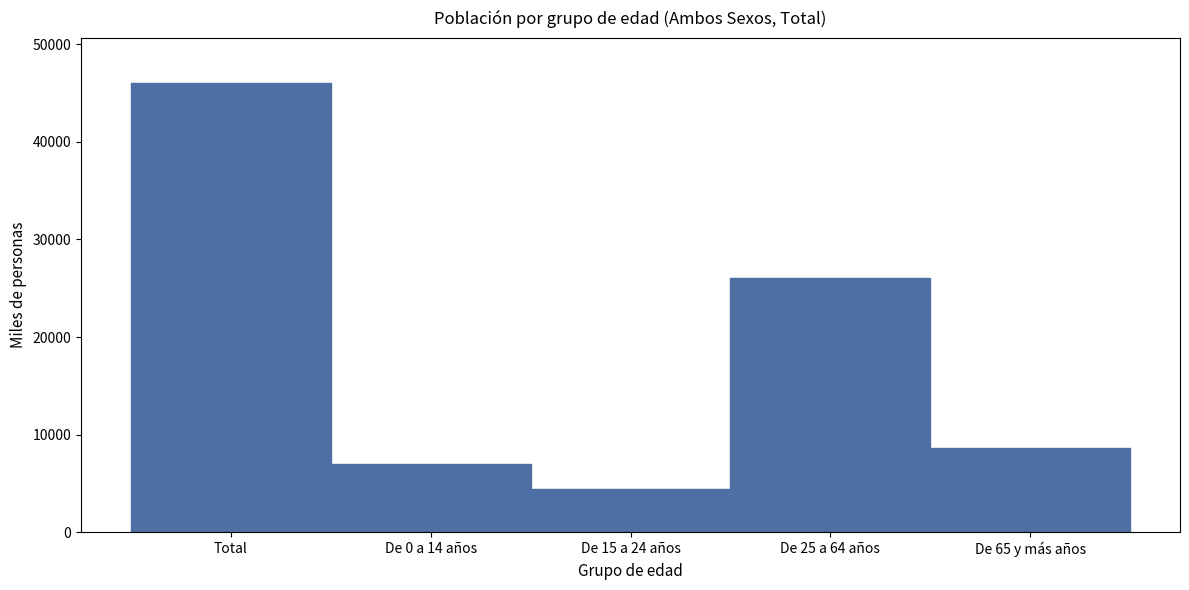

Reading left to right, list all the values displayed in this chart.

Total=46043.7	De 0 a 14 años=6974.1	De 15 a 24 años=4462.5	De 25 a 64 años=26027.1	De 65 y más años=8580.0